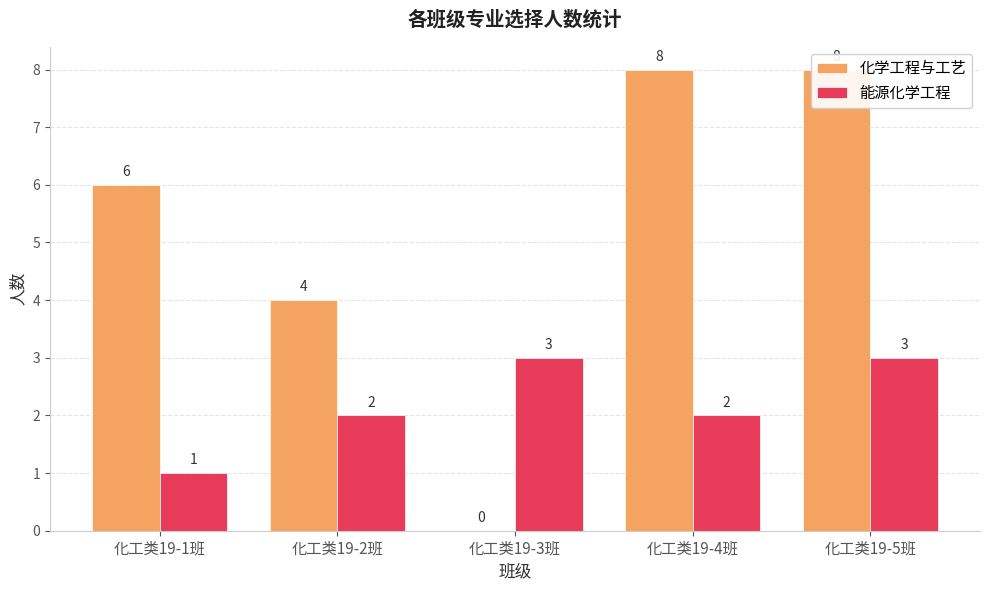

What is the label of the 1st bar from the right?

化工类19-5班